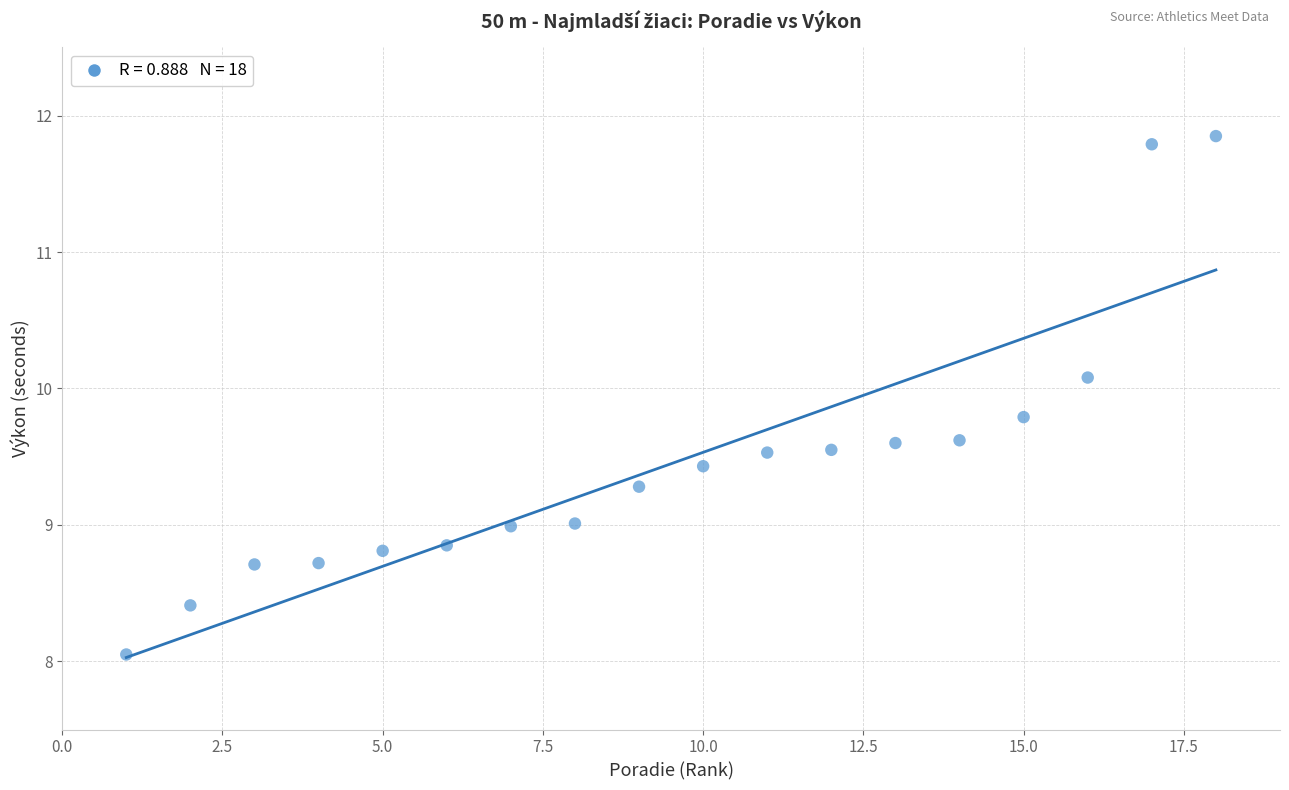

What is the range of Y values (max minus min)?

3.8